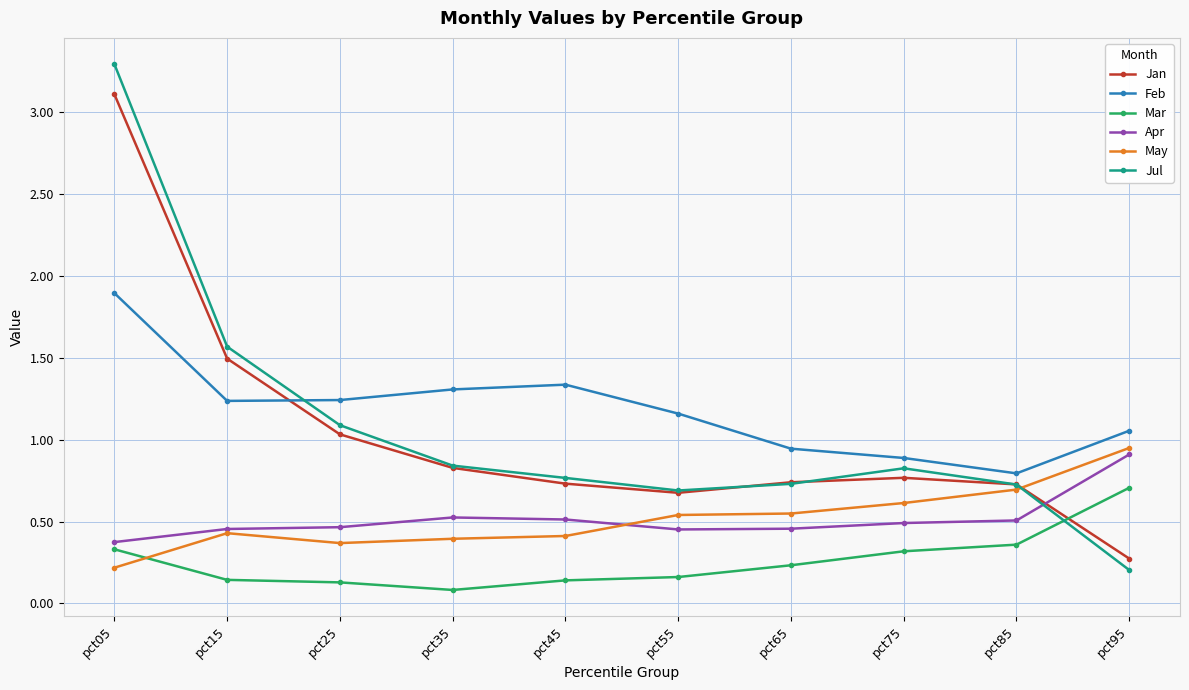

At which category is the sum across all series the highest?

pct05